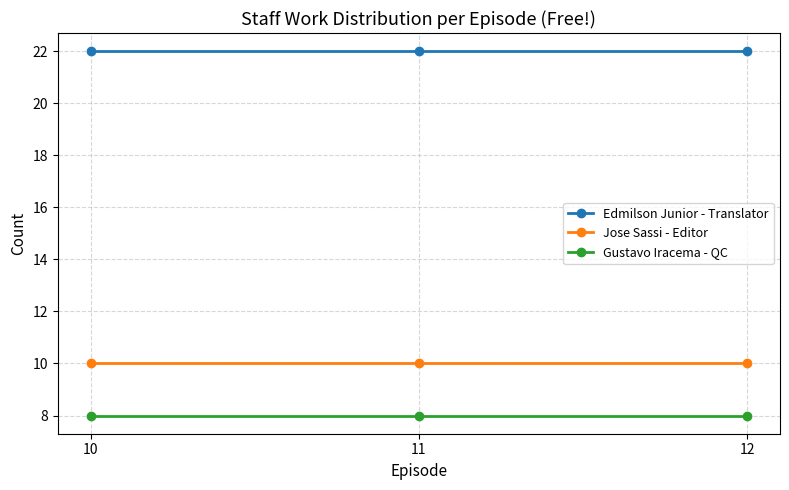

What are all the series names shown in the legend?

Edmilson Junior - Translator, Jose Sassi - Editor, Gustavo Iracema - QC